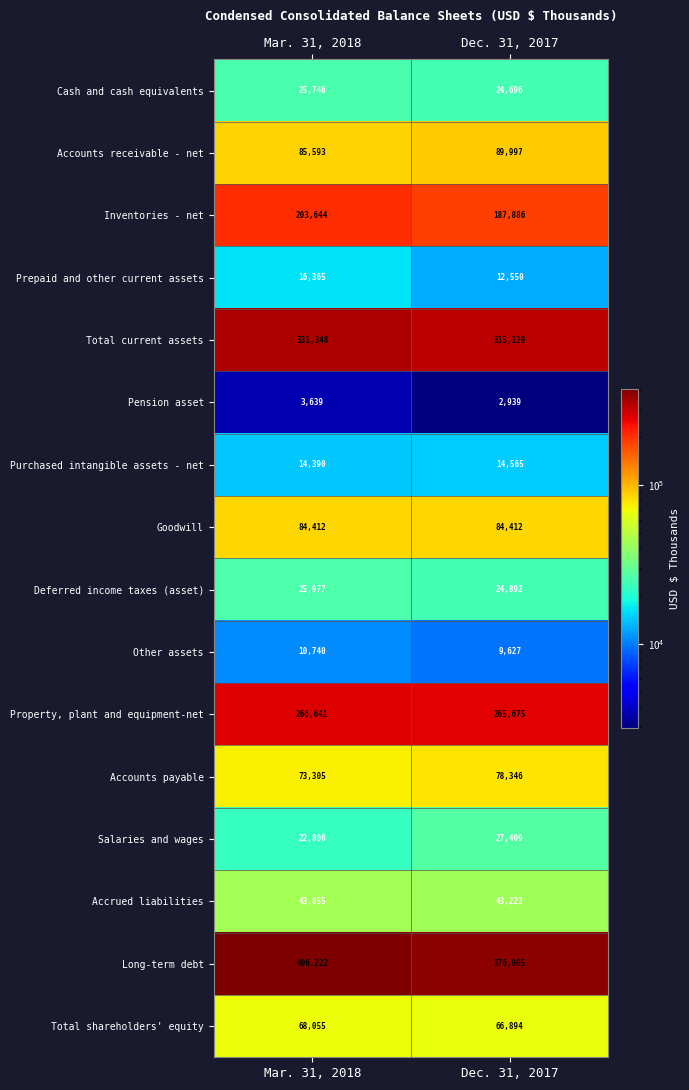

The value of Accounts payable at Mar. 31, 2018 is 73305. True or false?

True